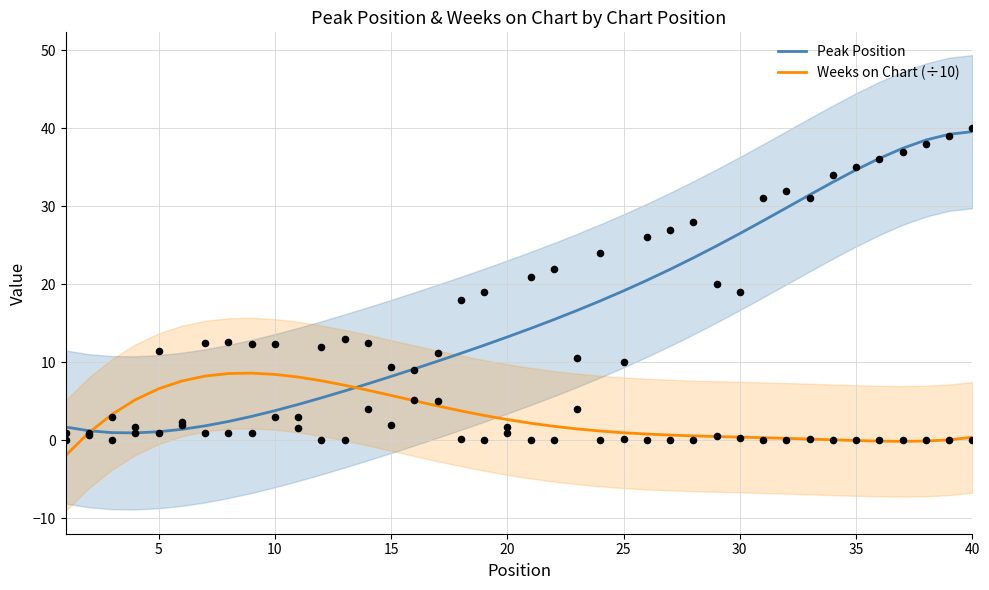

What are all the series names shown in the legend?

Peak Position, Weeks on Chart (÷10)